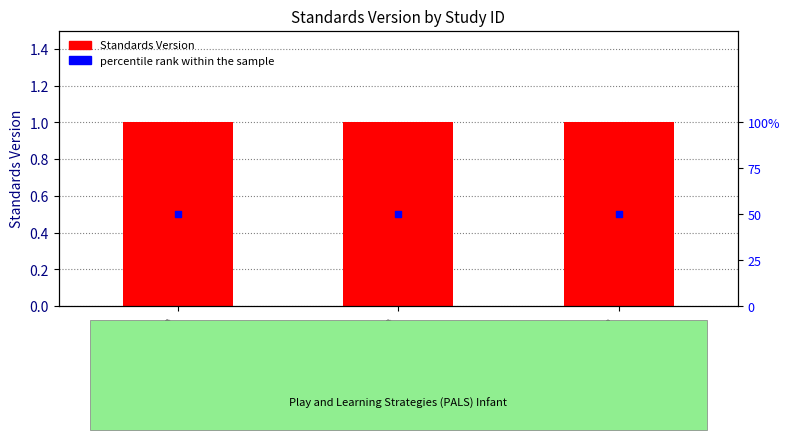

Which series reaches the minimum Y coordinate?

Standards Version